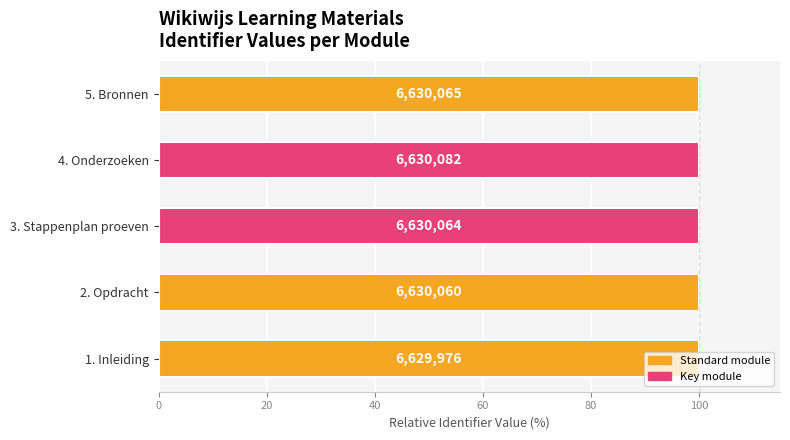

Does the chart contain any negative values?

No